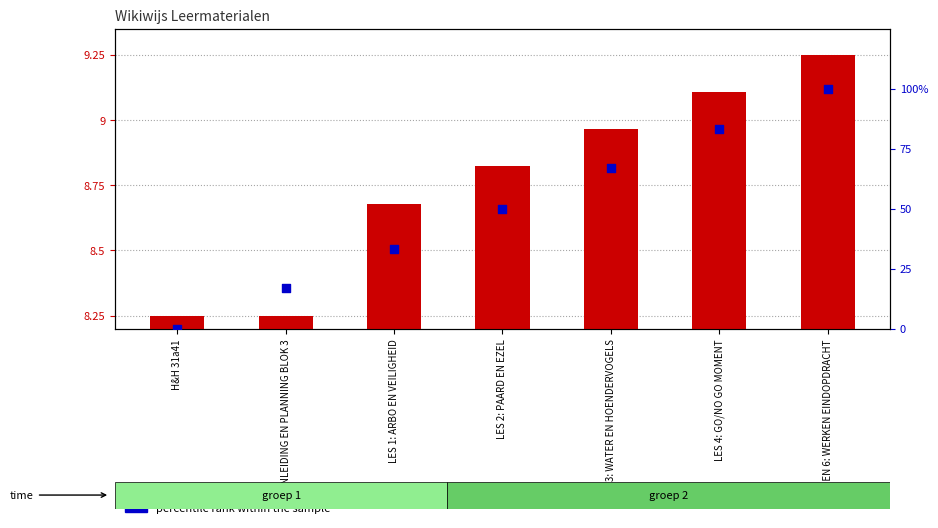

Is the value of percentile rank within the sample at LES 4: GO/NO GO MOMENT greater than the value of transformed count at INLEIDING EN PLANNING BLOK 3?

Yes